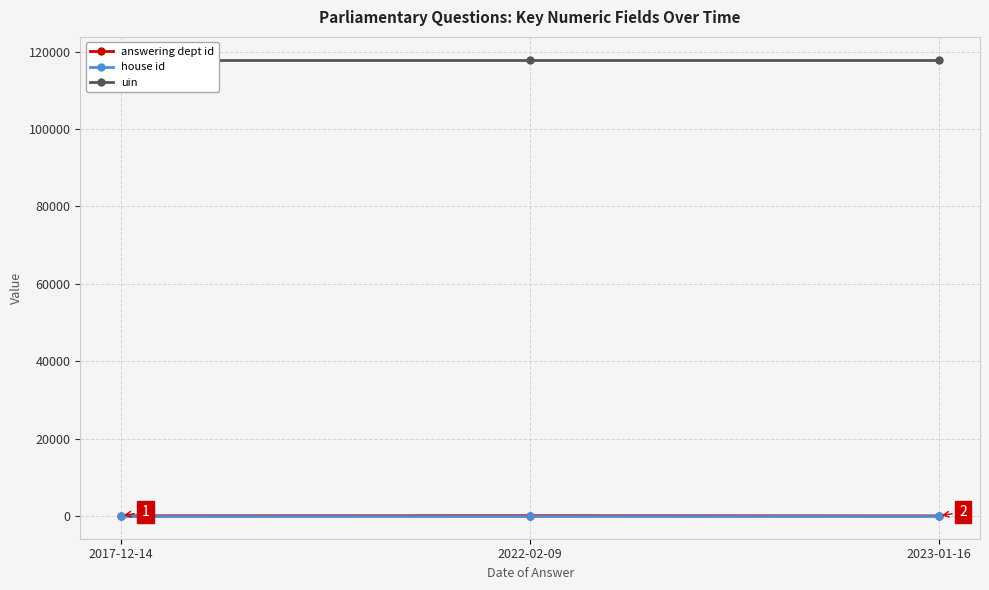

Which series has the widest spread of values?

answering dept id